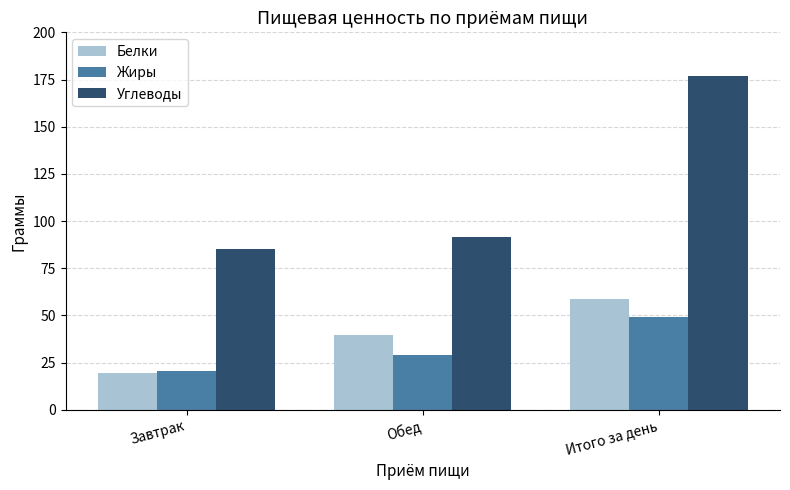

Does the chart contain any negative values?

No